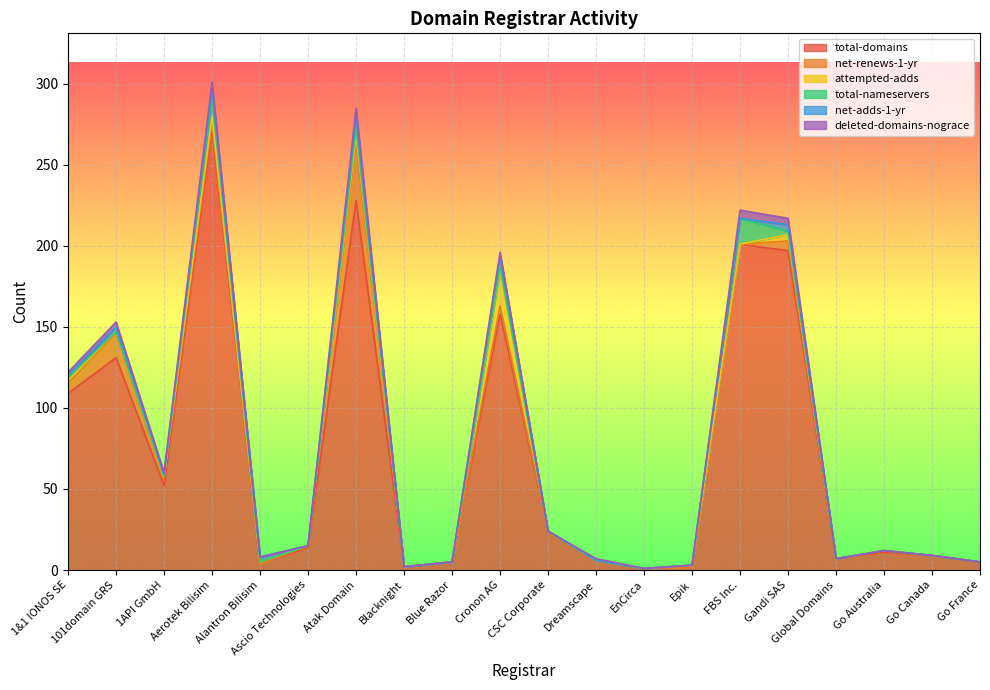

Which series ends up on top after the final intersection of net-renews-1-yr and total-nameservers?

net-renews-1-yr